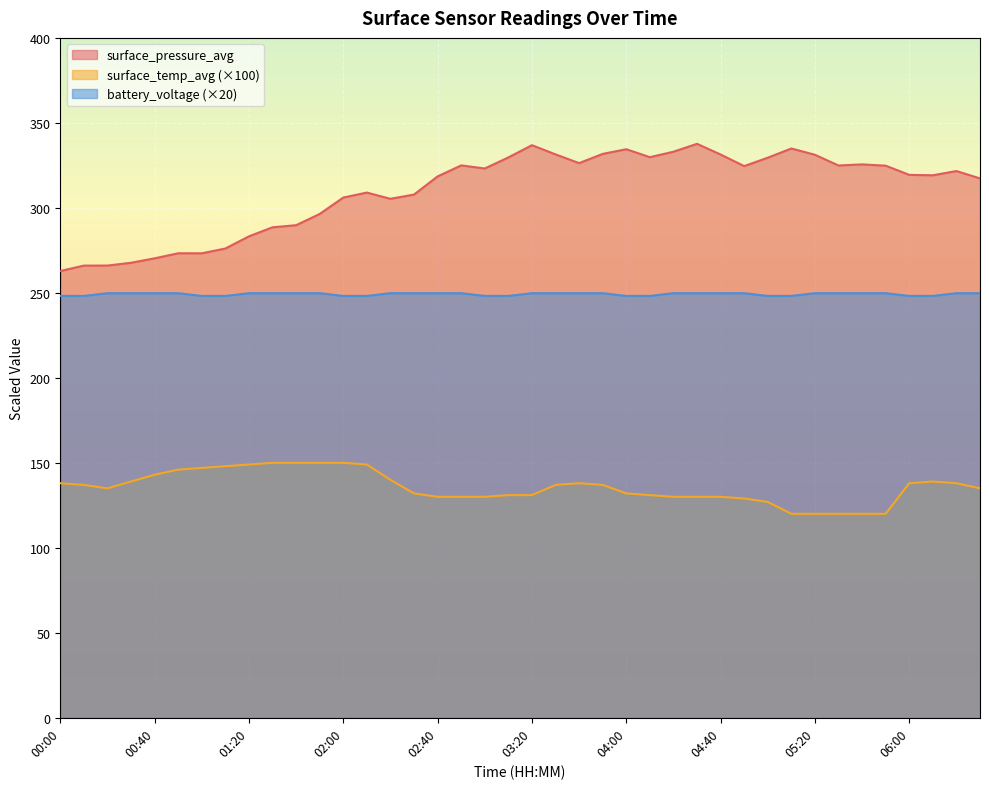

Rank the series at 02:10 from highest to lowest value.

surface_pressure_avg, battery_voltage, surface_temp_avg